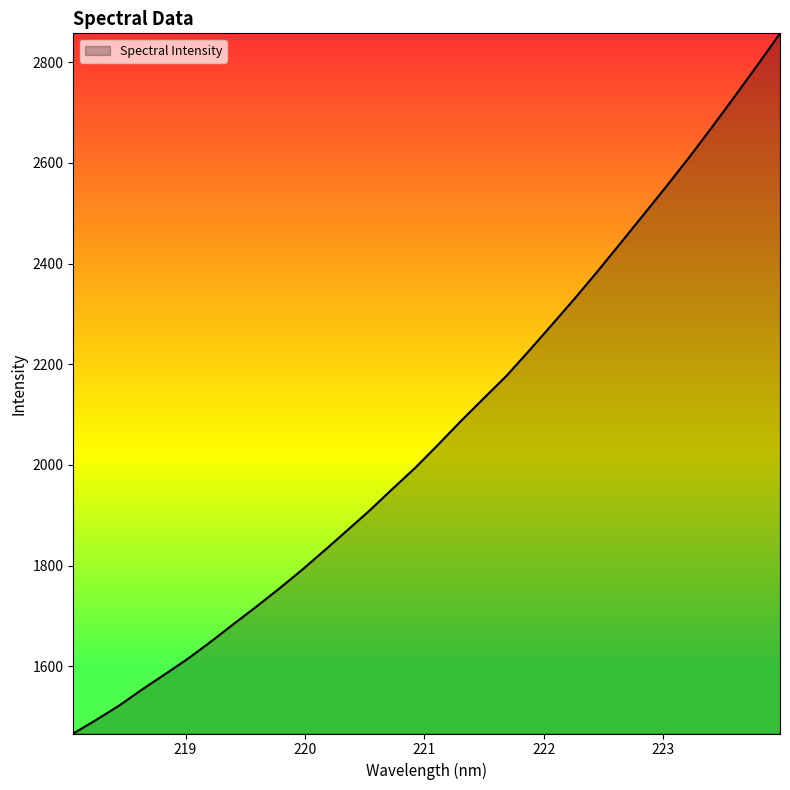

What is the greatest value displayed?

2857.3